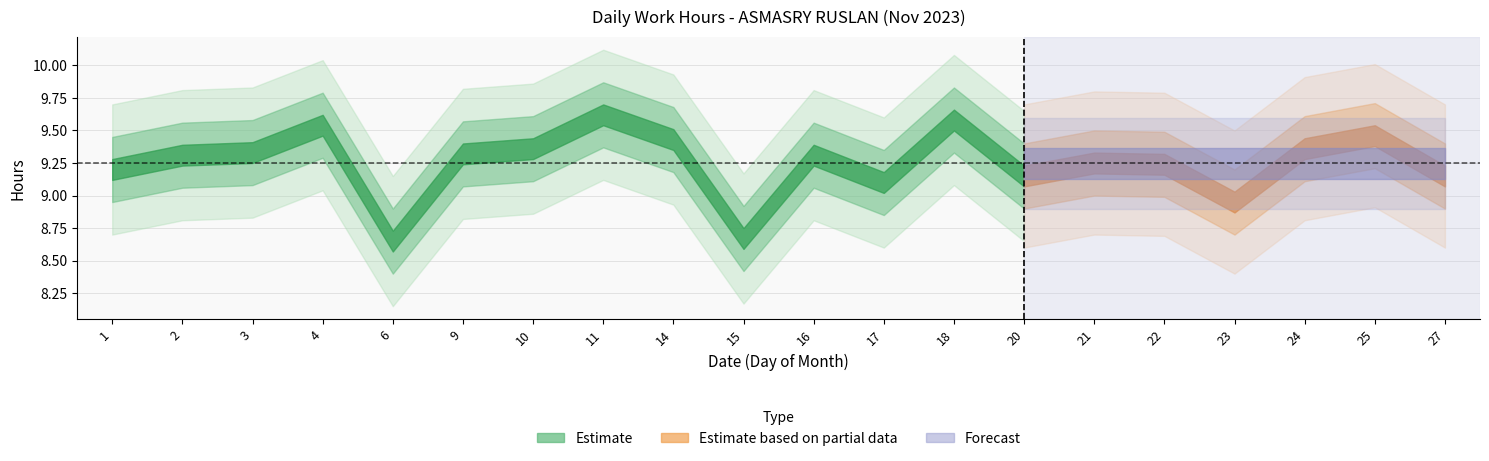

How many lines are shown in the chart?

2